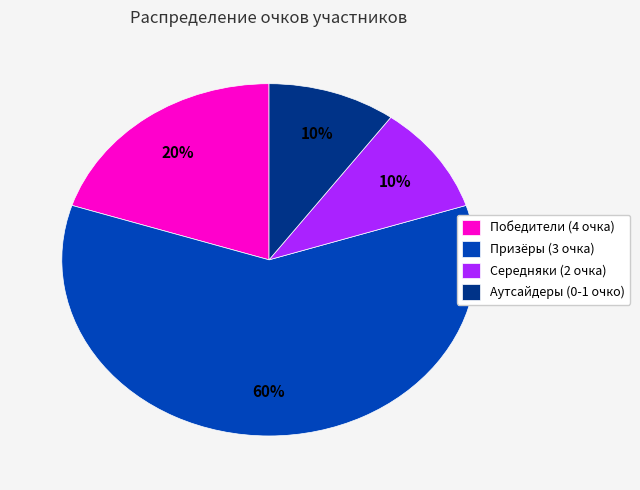

To the nearest percent, what is the average slice percentage?

25%